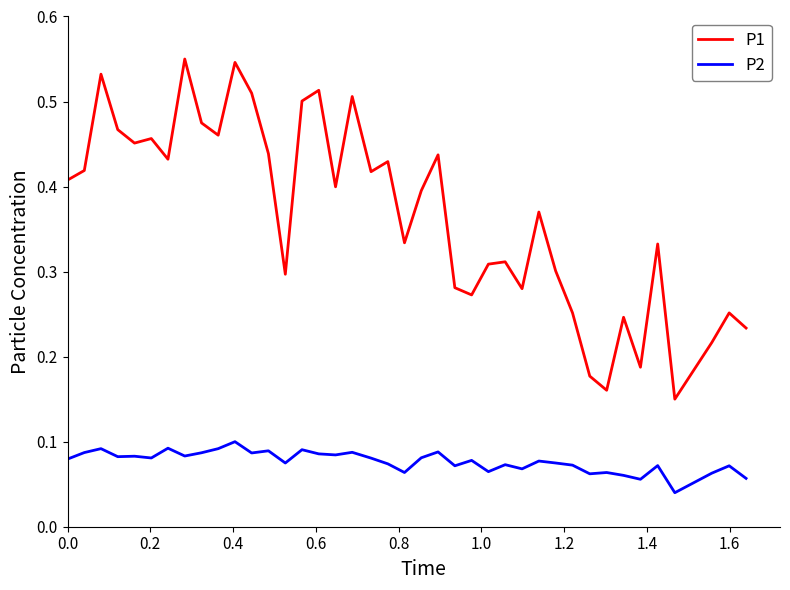

Which series has the largest total across all categories?

P1